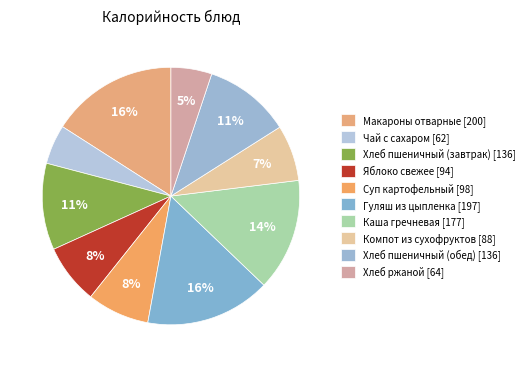

Count the number of slices in the pie.

10